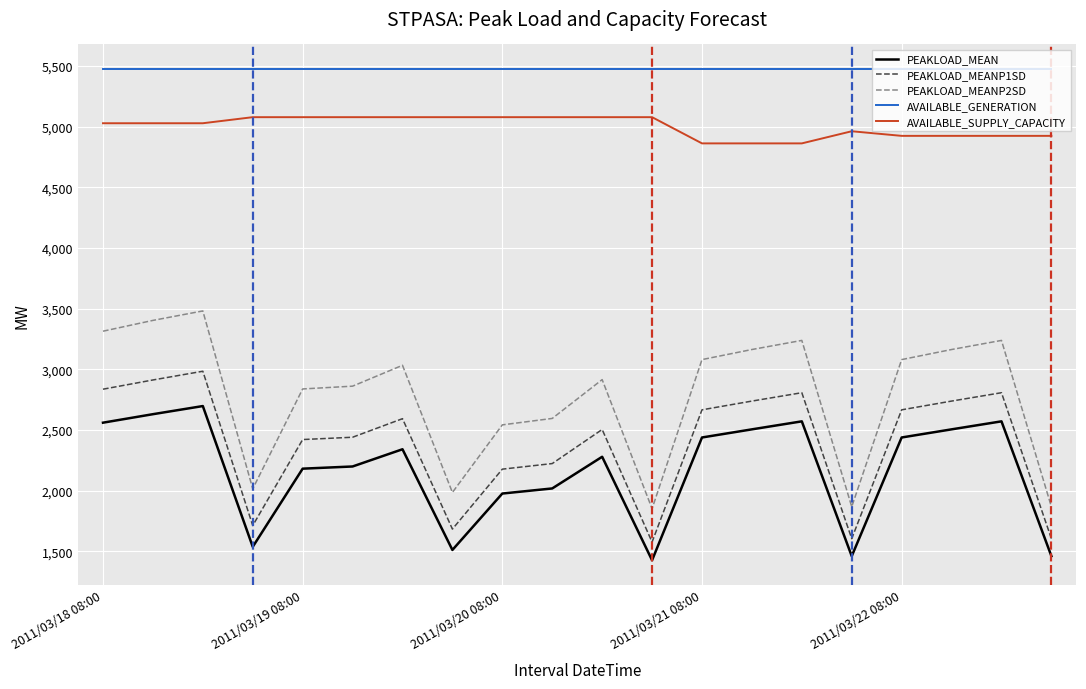

List the series in order of their peak value, highest first.

AVAILABLE_GENERATION, AVAILABLE_SUPPLY_CAPACITY, PEAKLOAD_MEANP2SD, PEAKLOAD_MEANP1SD, PEAKLOAD_MEAN